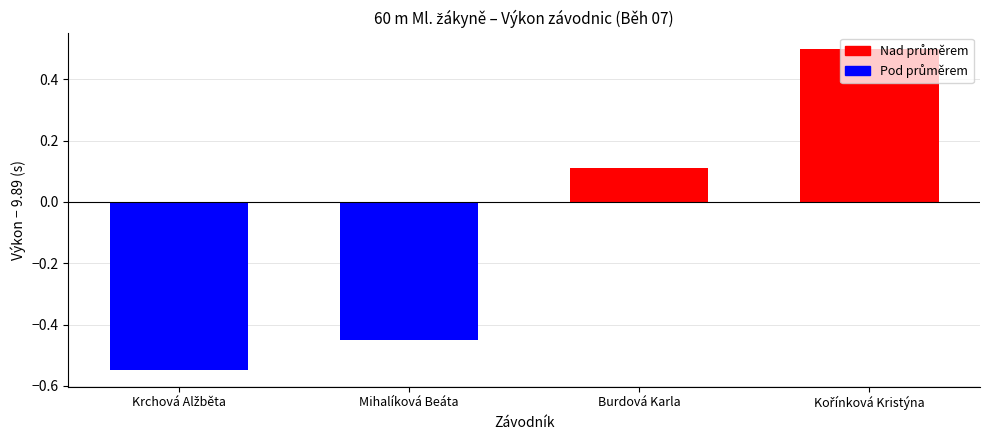

Does the chart contain any negative values?

Yes